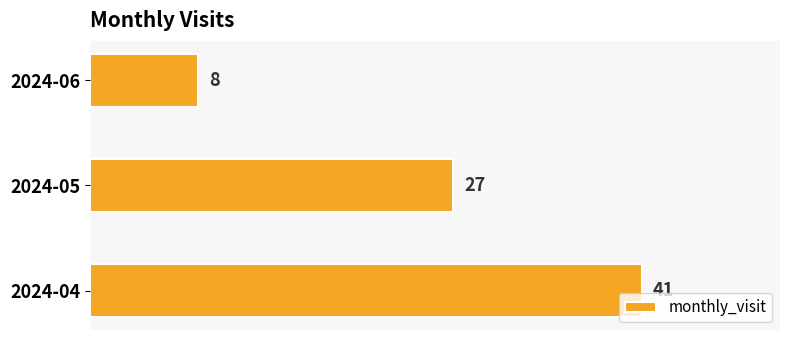

Reading top to bottom, what are all the values shown in this chart?

8	27	41